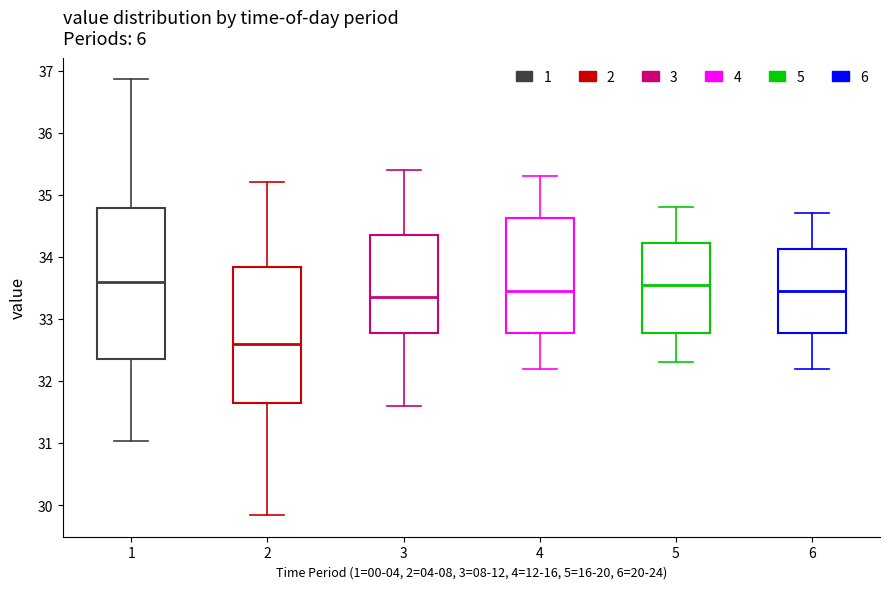

Where does the upper whisker of the box at x = 1 end on the y-axis? The values are not printed on the chart, so give them approximately, as read against the axis.

36.9